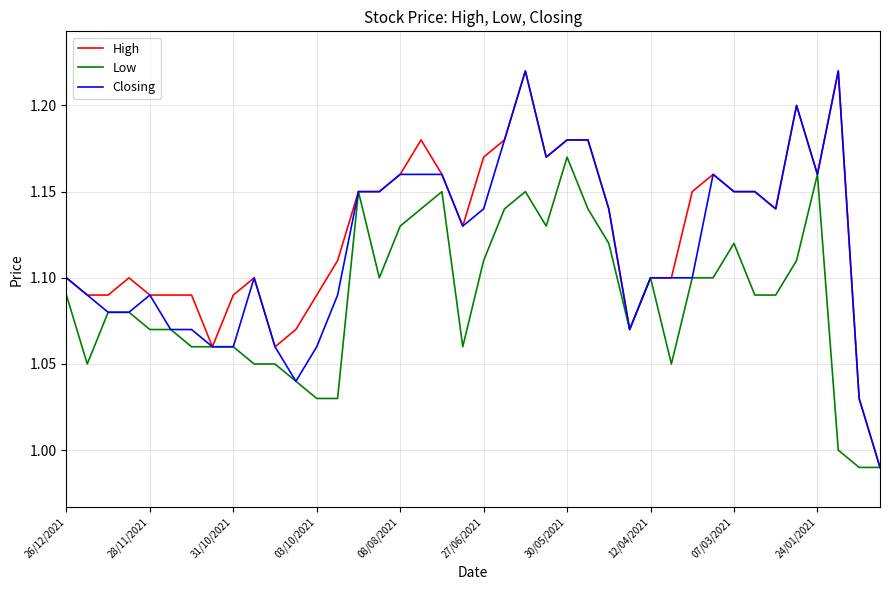

List the series in order of their overall mean, lowest first.

Low, Closing, High